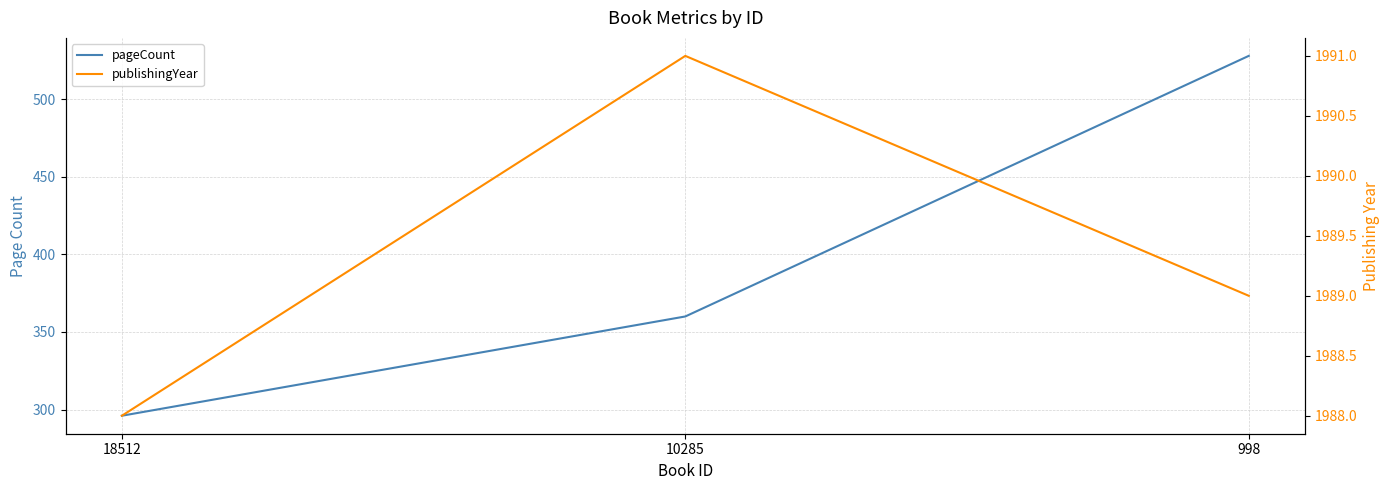

True or false: pageCount has a value of 528 at 998.

True